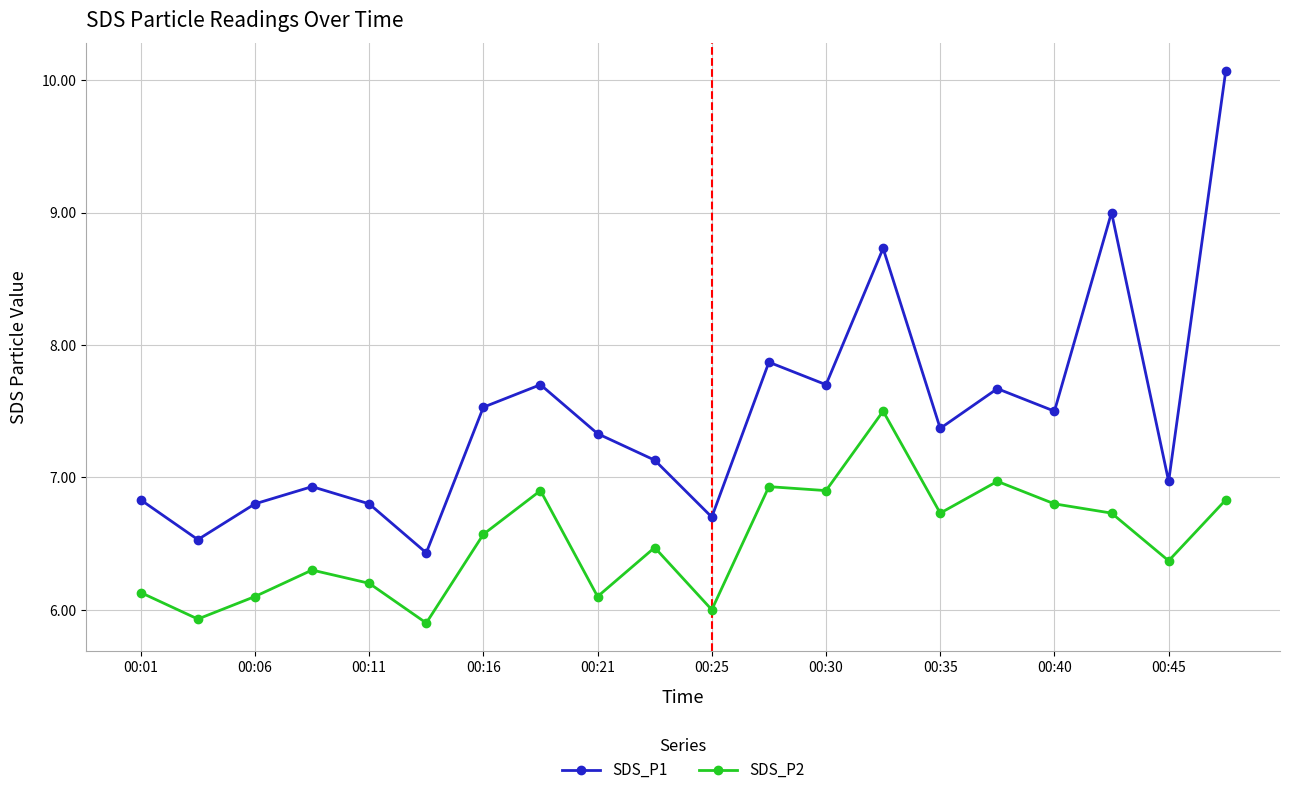

Rank the series by their average value, from highest to lowest.

SDS_P1, SDS_P2